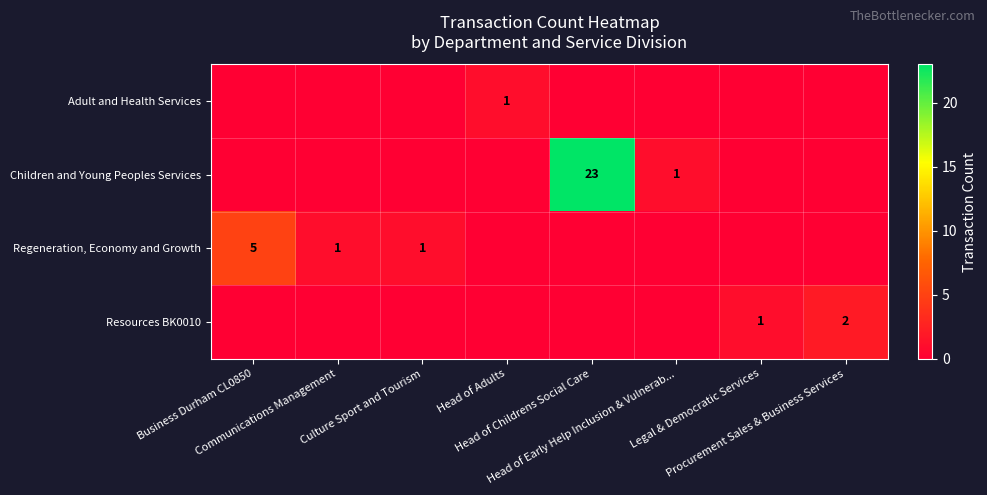

Between Culture Sport and Tourism and Procurement Sales & Business Services, which series saw the biggest shift?

Resources BK0010